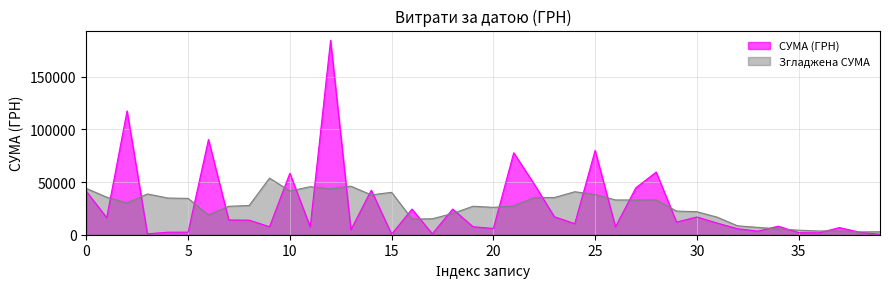

Which category has the lowest value across all series?

01.01.1970